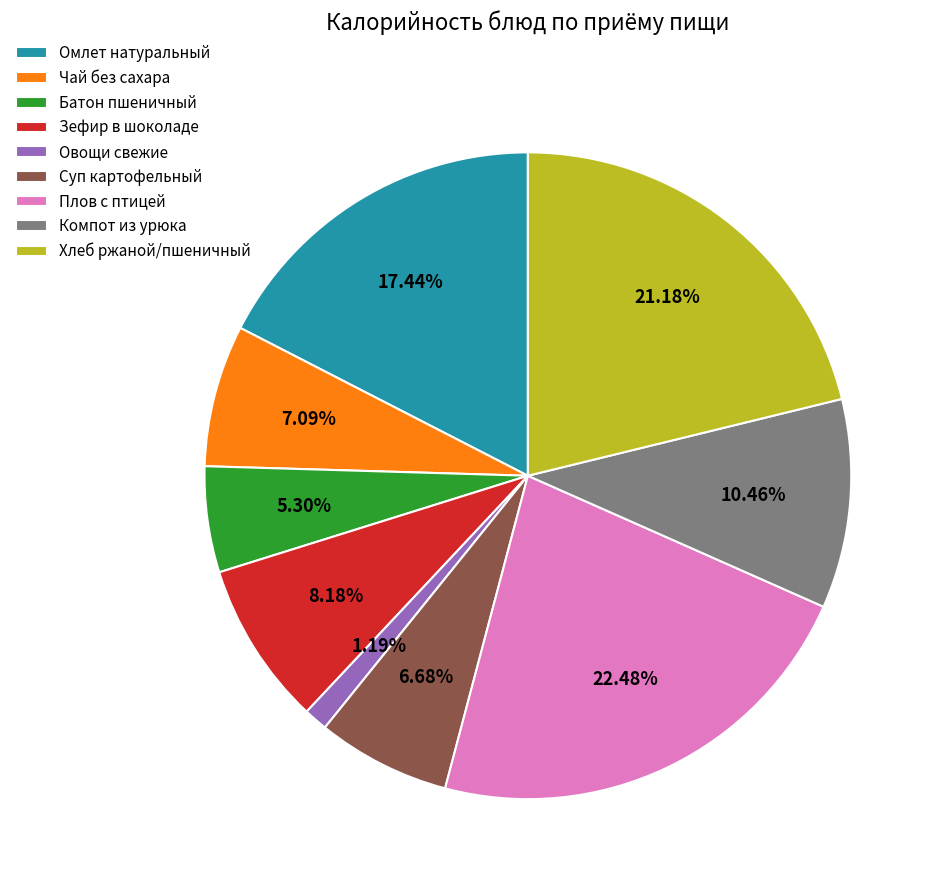

To the nearest percent, what is the difference between the Хлеб ржаной/пшеничный and Компот из урюка slice percentages?

11%